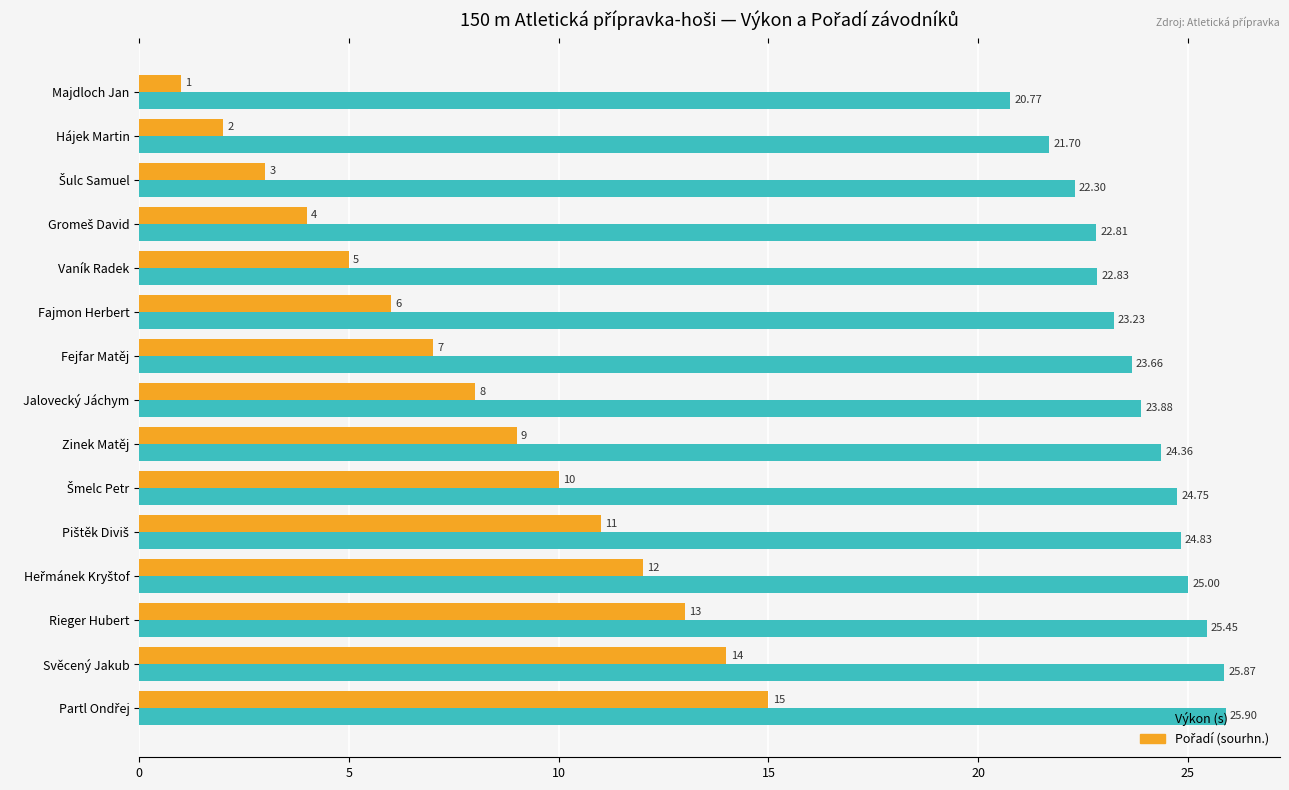

How many data points does each series have?

15